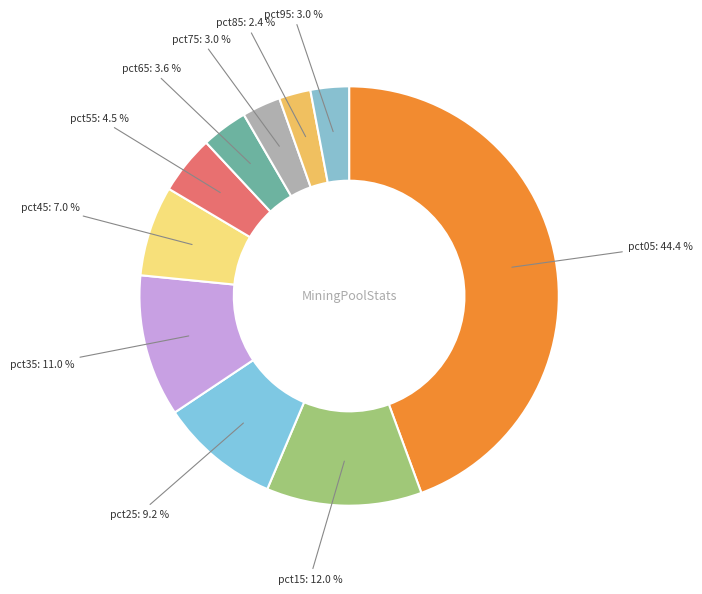

How many slices are in this pie chart?

10